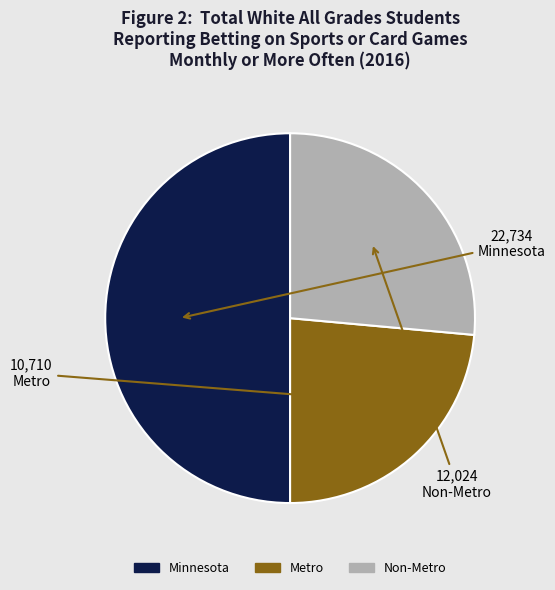

What is the largest slice in the pie chart?

Minnesota